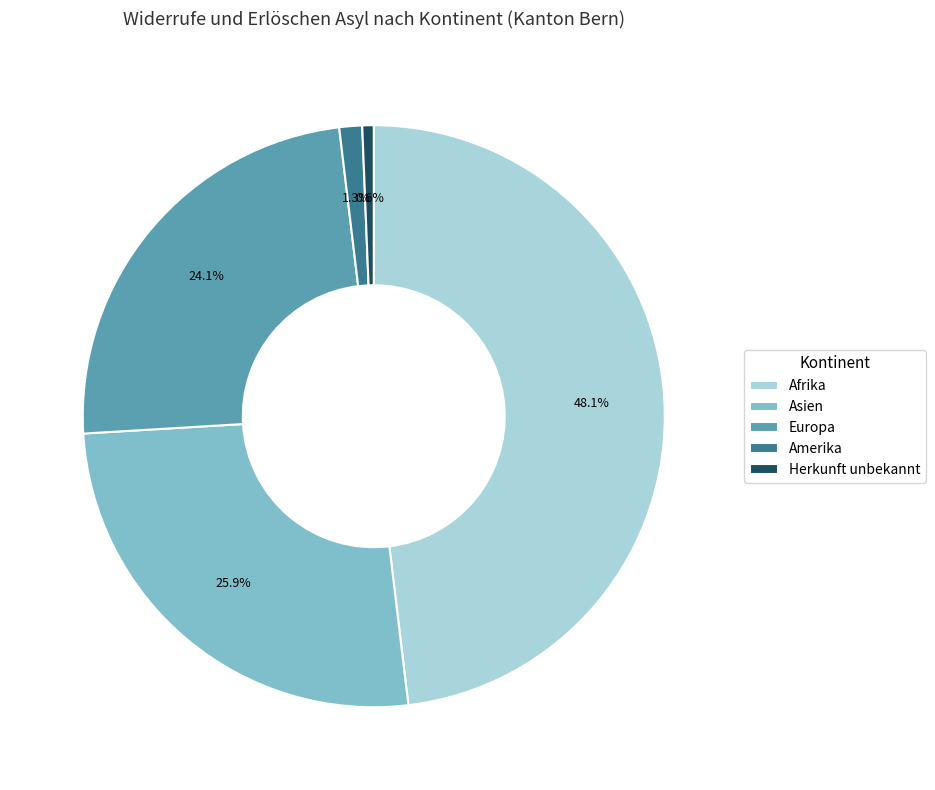

What is the largest slice in the pie chart?

Afrika